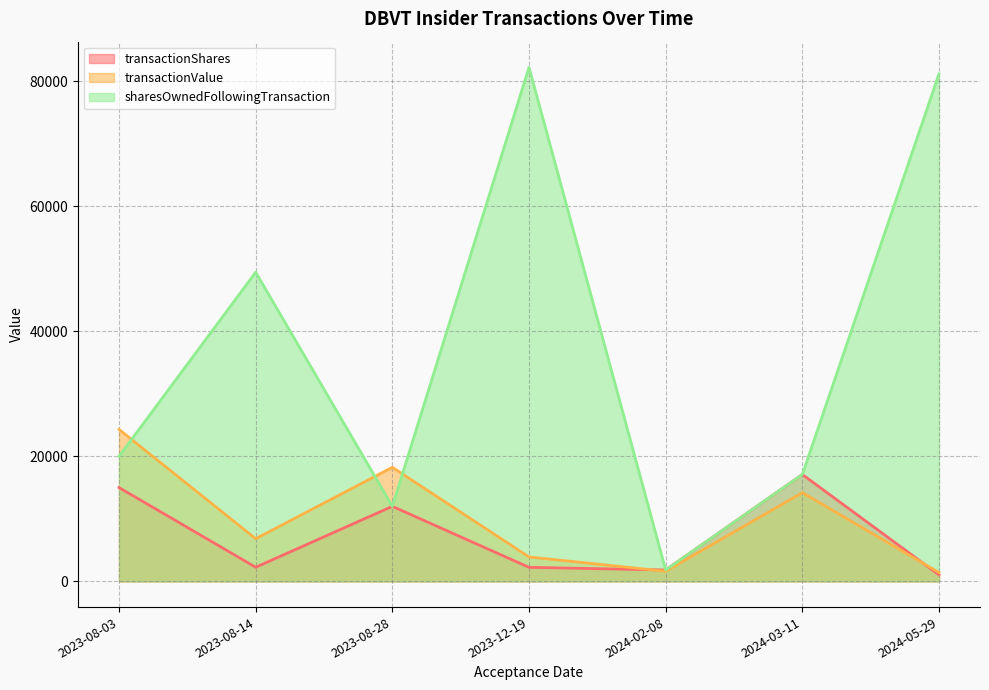

What is the maximum value for sharesOwnedFollowingTransaction?

82194